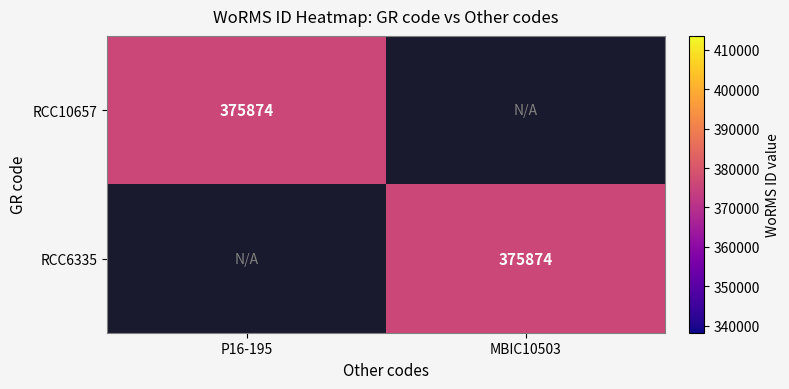

Between P16-195 and MBIC10503, which is larger?

P16-195